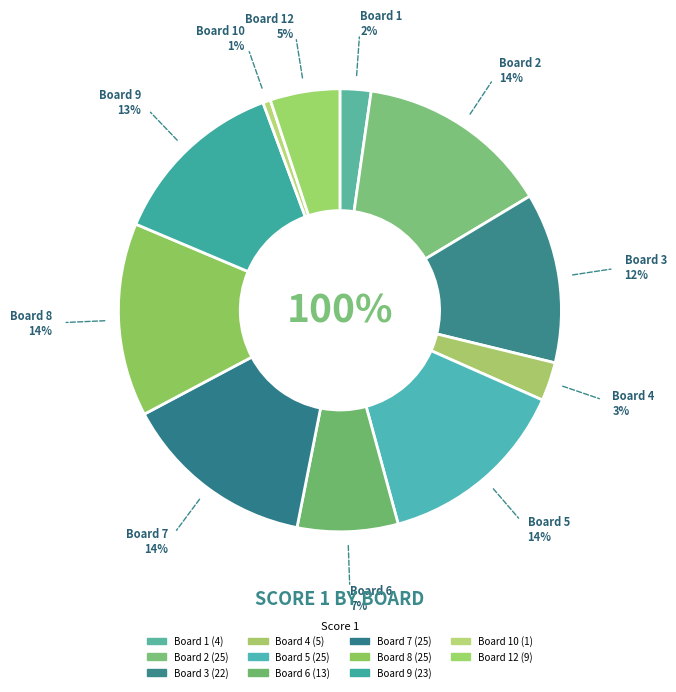

Combined, do 12 and 2 account for over 50%?

No